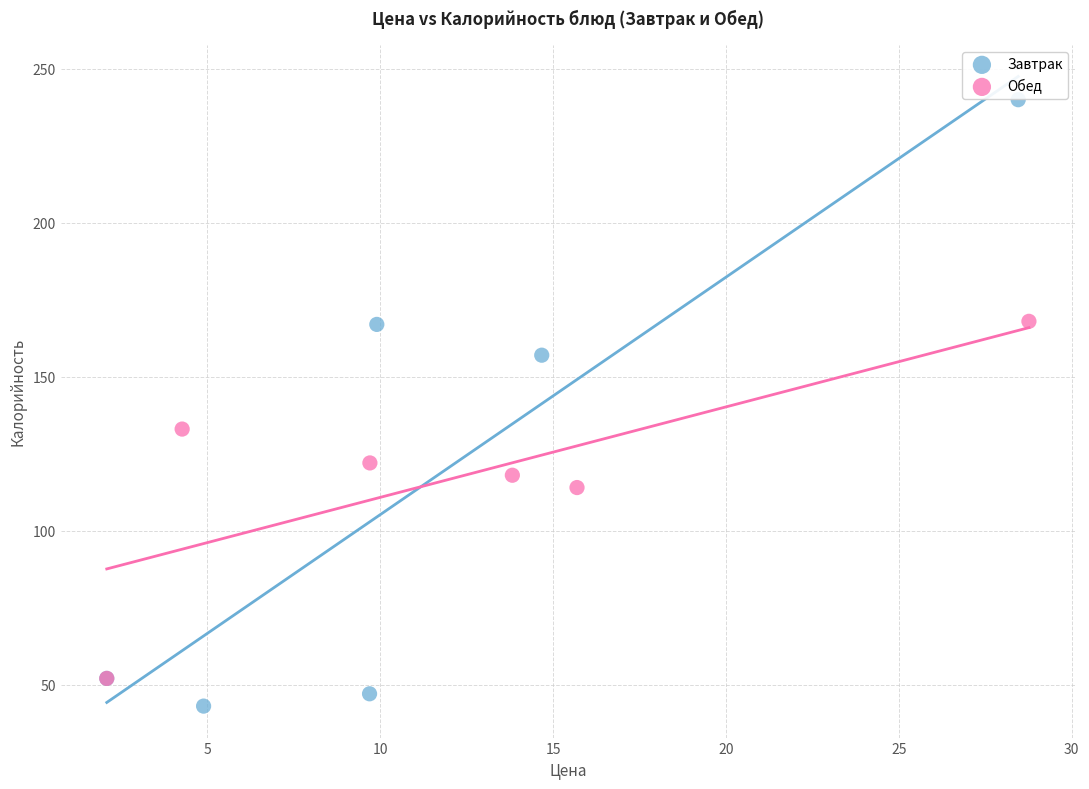

Which series has the widest spread of Y values?

Завтрак